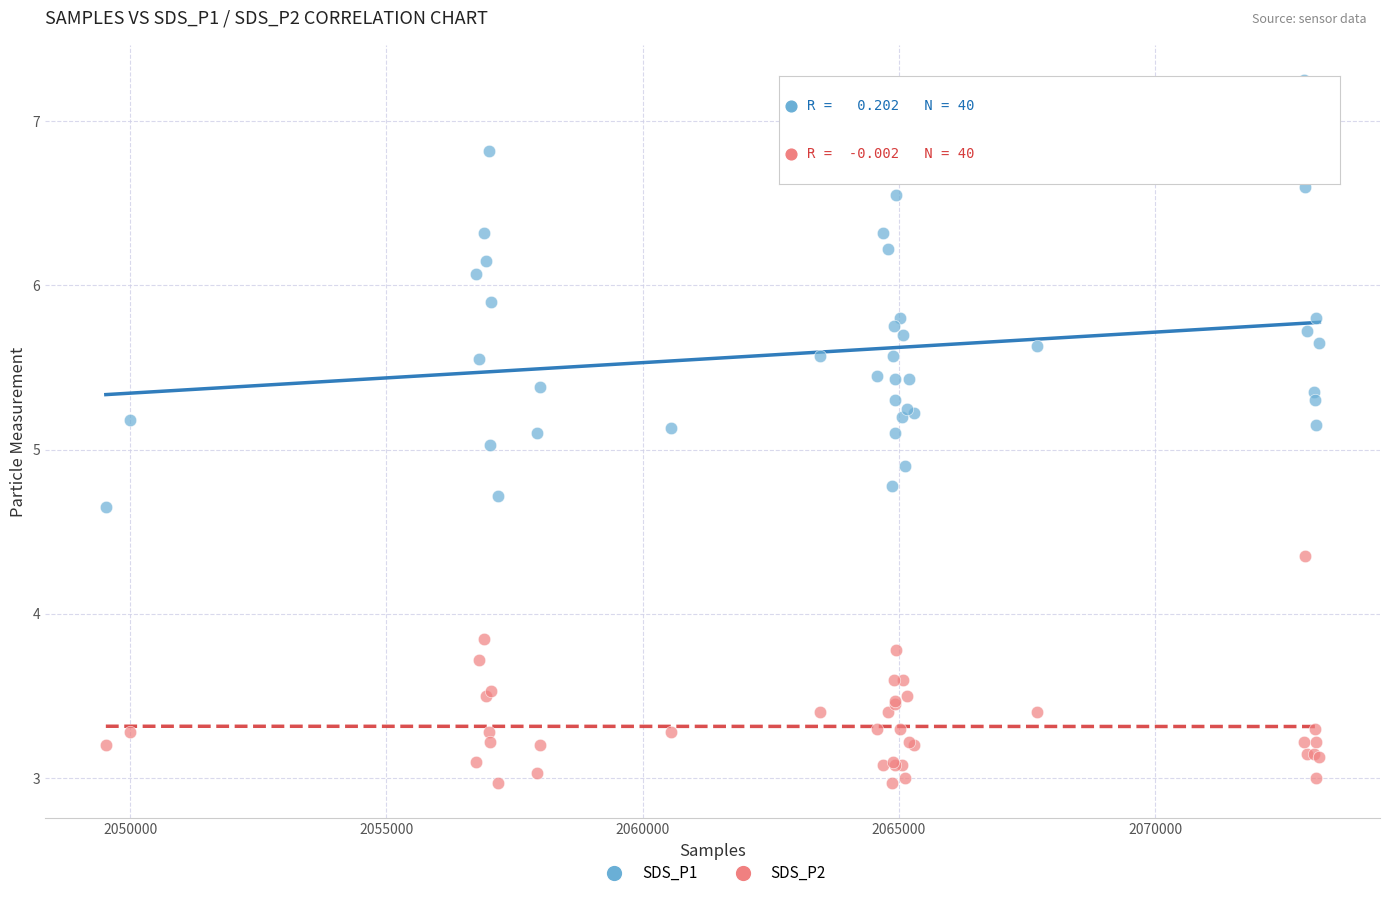

Which series contains the highest Y value?

SDS_P1